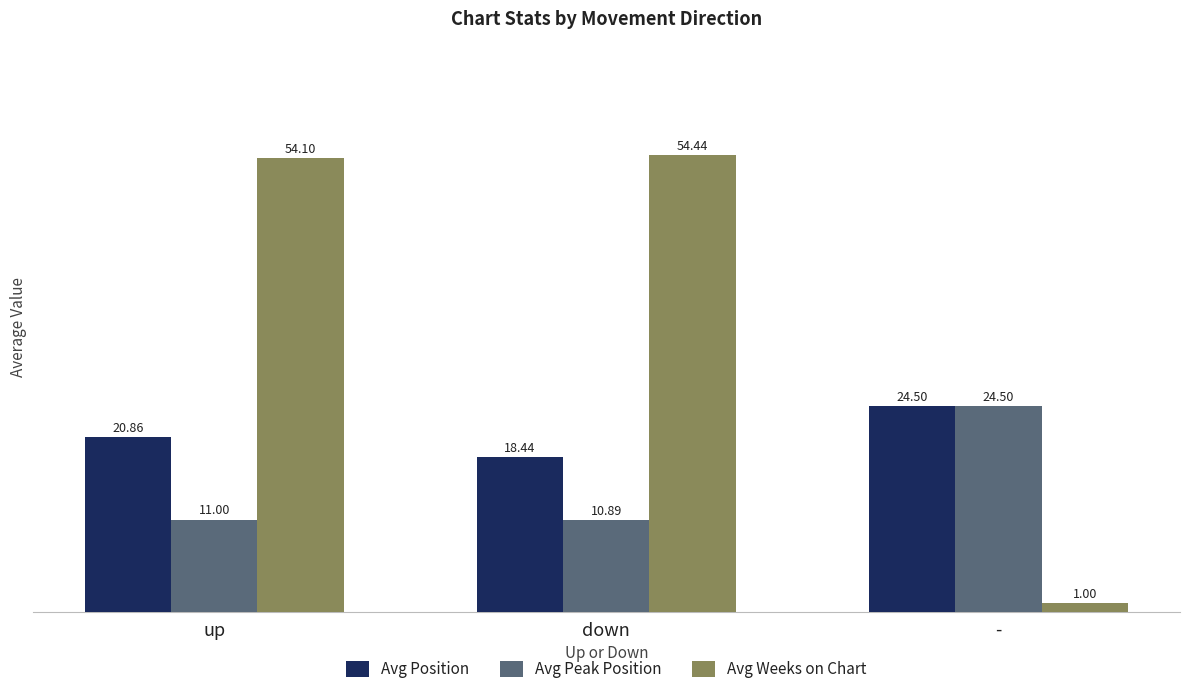

At which category is the sum across all series the highest?

up